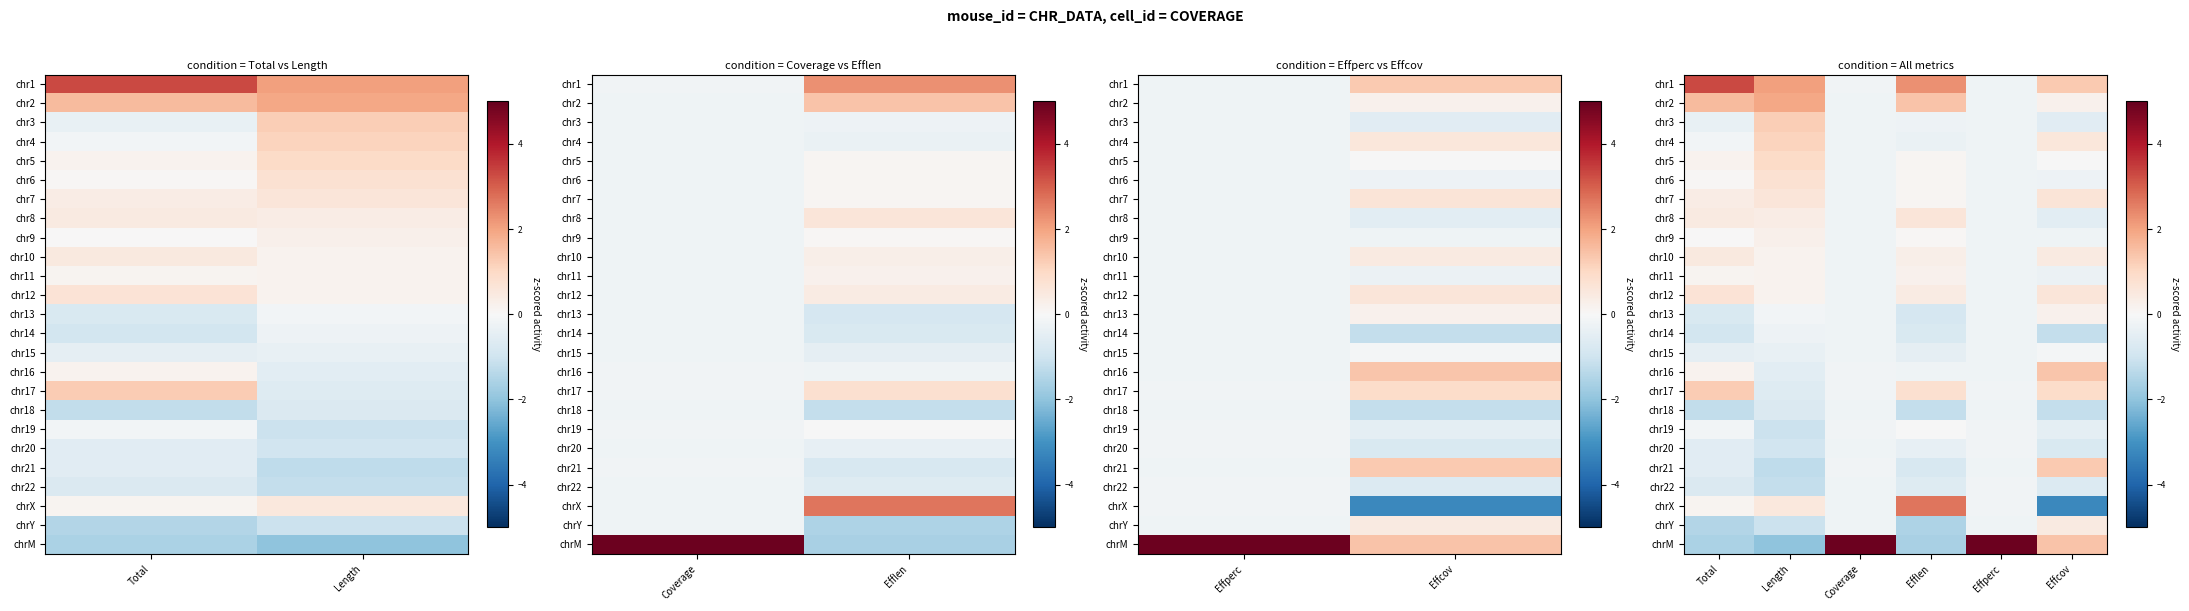

Where does the chr3 series first go above 0?

Length